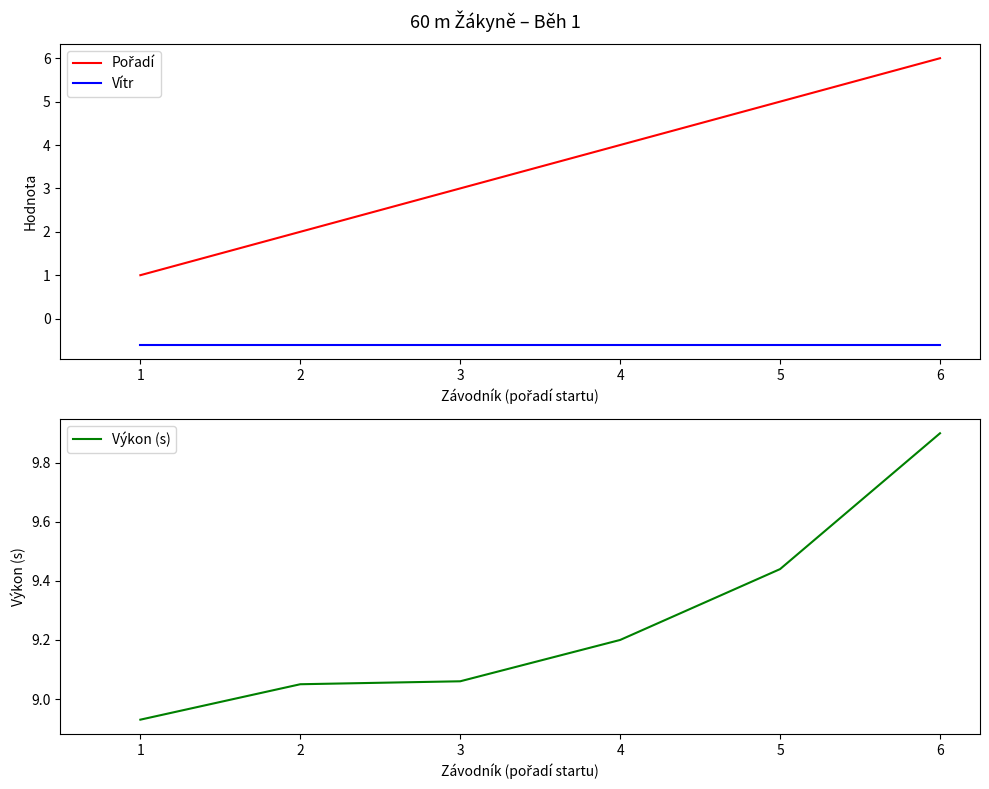

Count the number of categories in the chart.

6